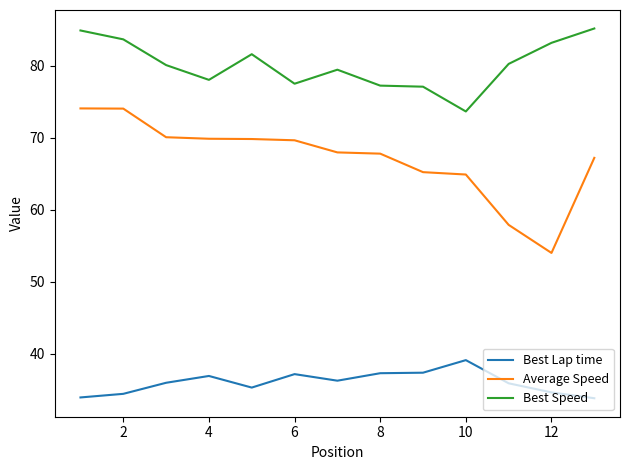

How many lines are shown in the chart?

3